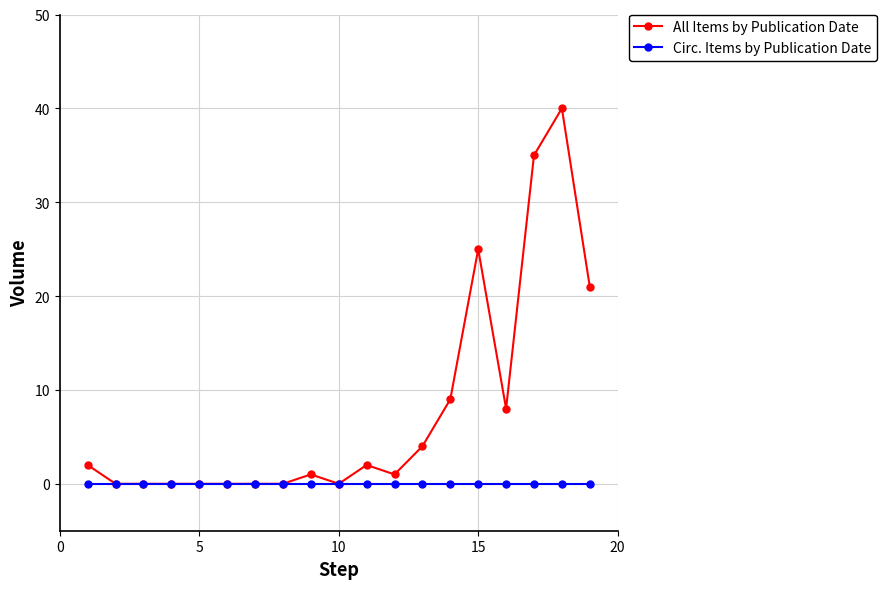

What is the maximum value for All Items by Publication Date?

40